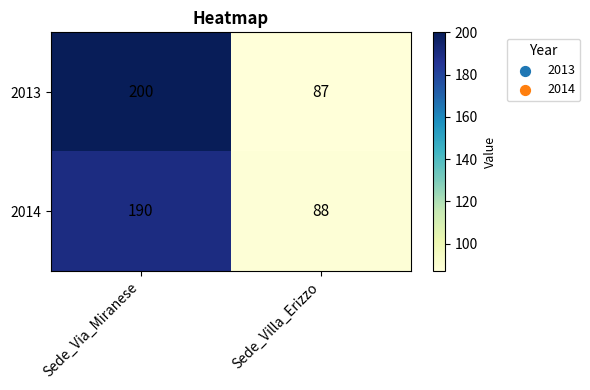

Between Sede_Via_Miranese and Sede_Villa_Erizzo, which series saw the biggest shift?

2013